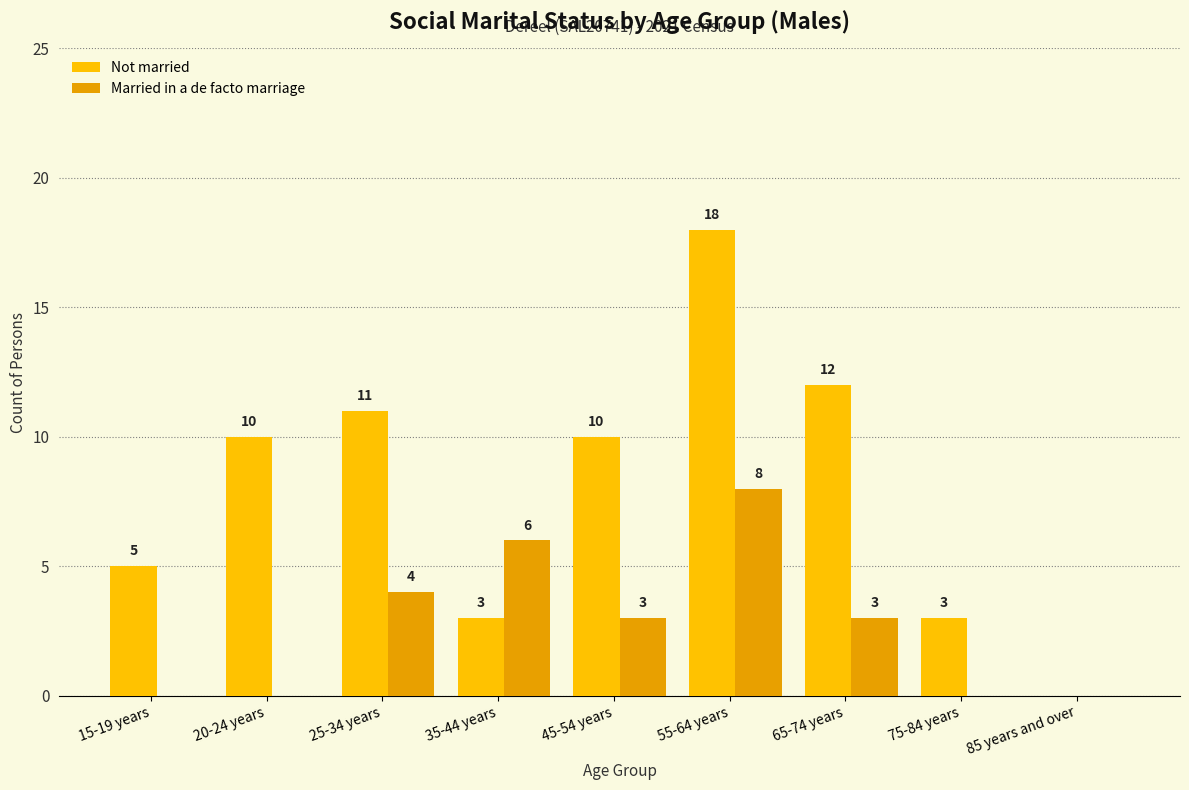

Between 65-74 years and 75-84 years, which series saw the biggest shift?

Not married